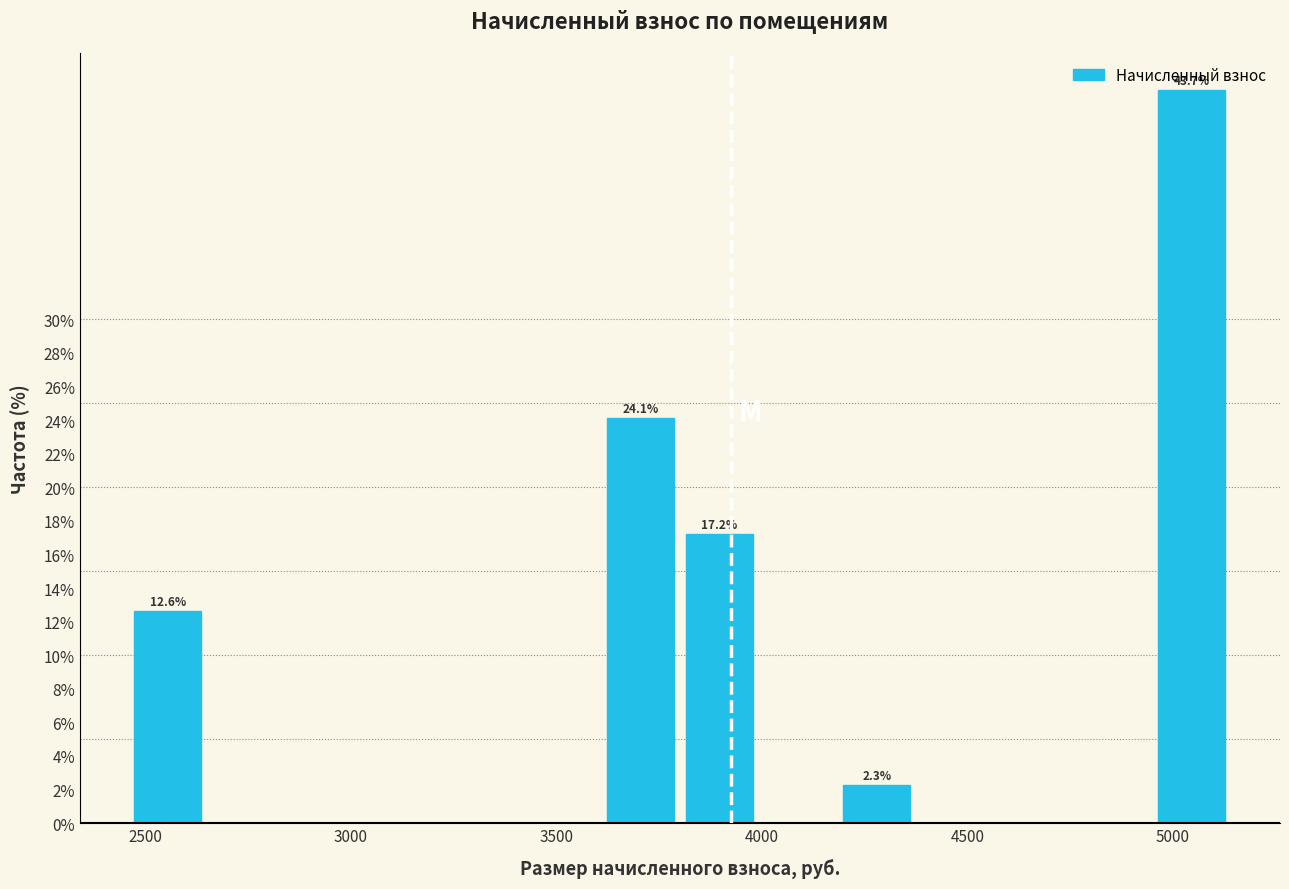

Read against the x-axis, roughly where is the centre of the tallest bar?

5050